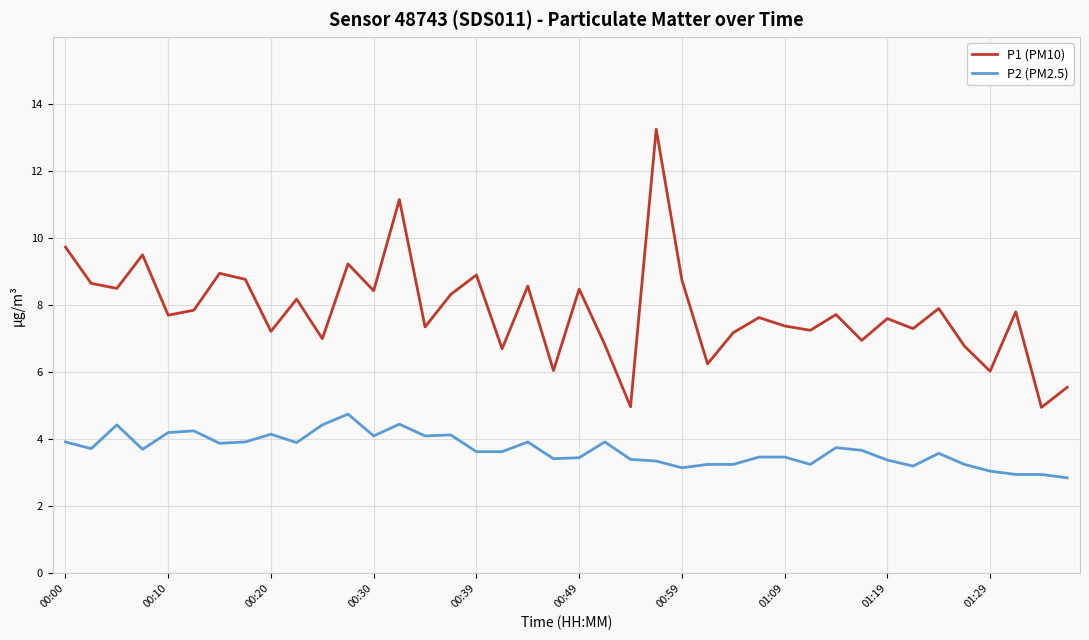

True or false: P1 (PM10) and P2 (PM2.5) intersect in this chart.

False